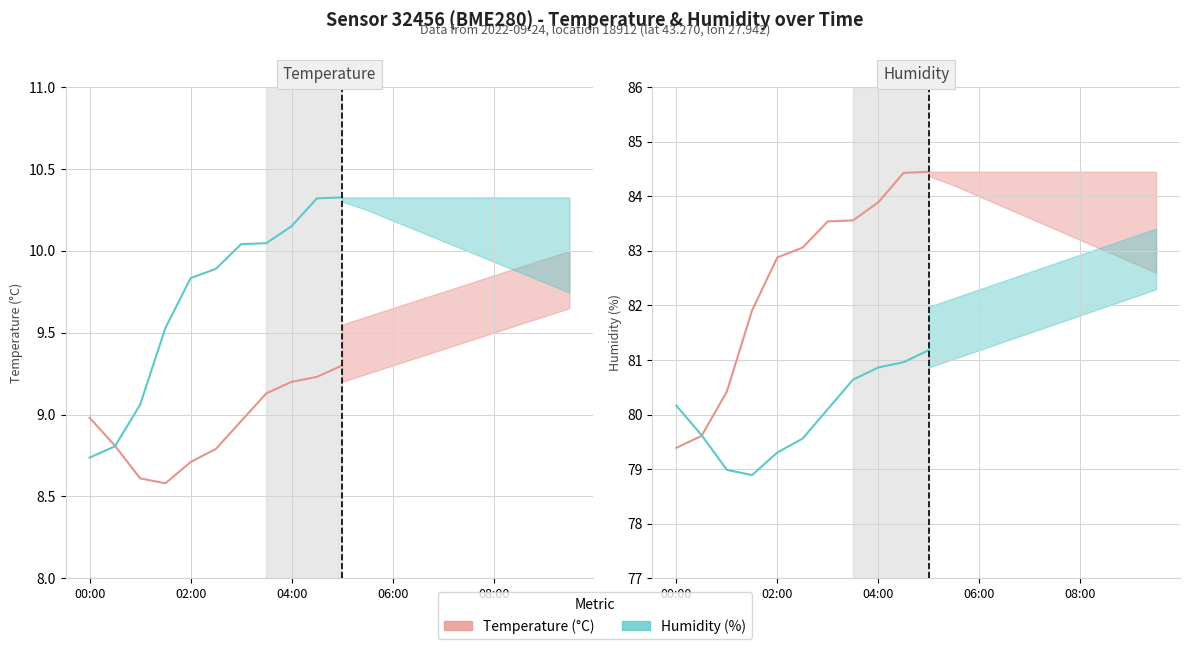

The Temperature (scaled) series shows 80.2 at 00:00. True or false?

True